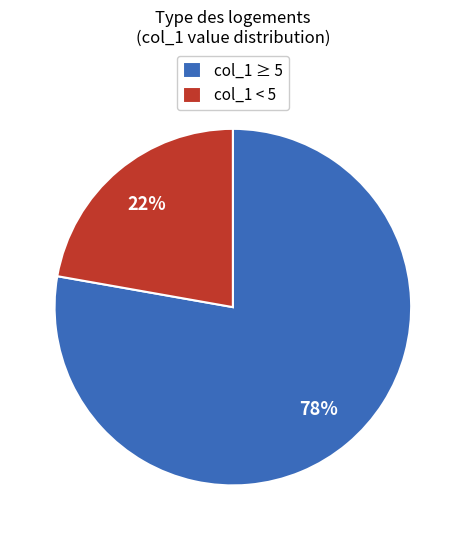

Is there any slice that represents more than half of the pie?

Yes